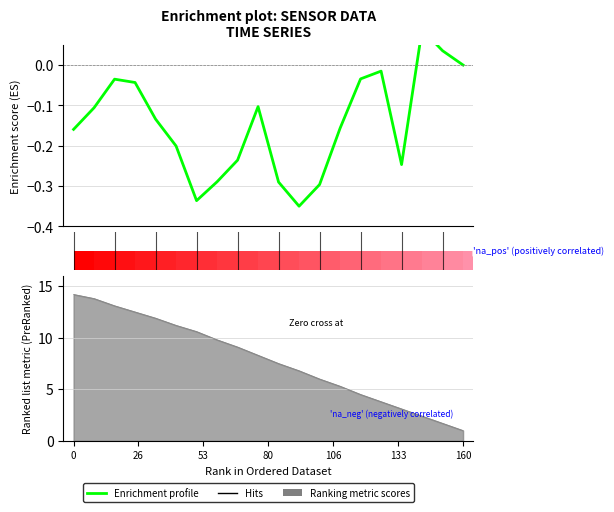

How many data points are less than 0?

17